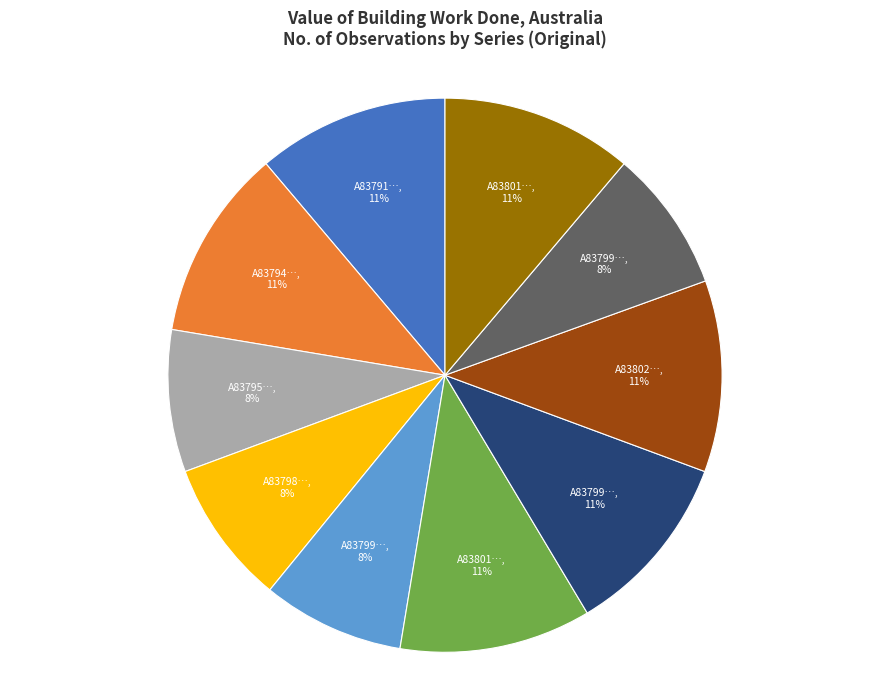

To the nearest percent, what is the average slice percentage?

10%